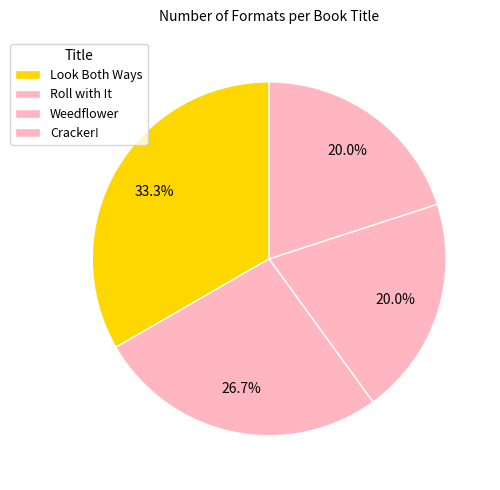

How many segments does this pie chart have?

4